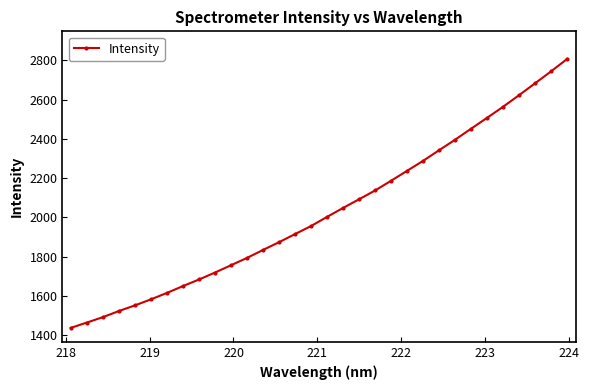

What is the difference between the second highest and minimum values?

1307.0